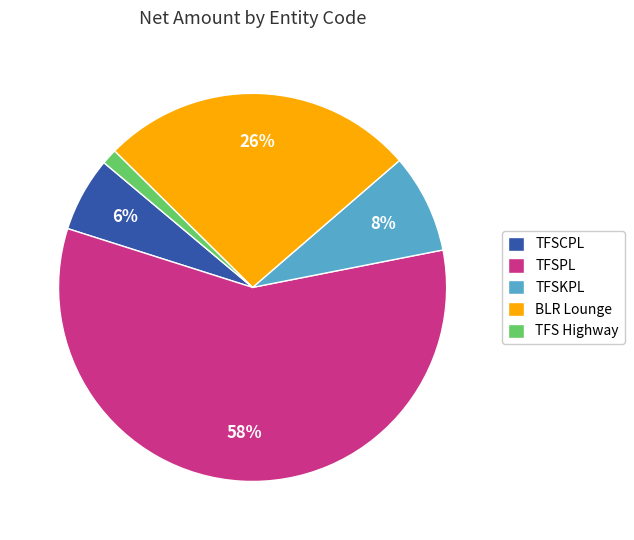

Which category accounts for the majority?

TFSPL